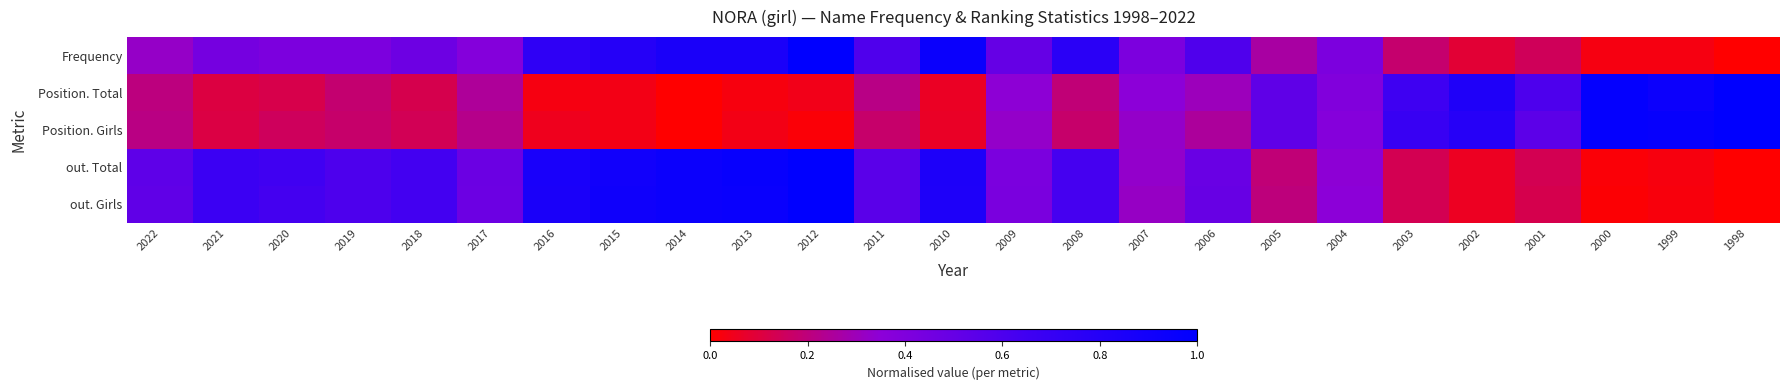

Rank the series at 2001 from highest to lowest value.

Position. Total, Position. Girls, Frequency, out. Total, out. Girls